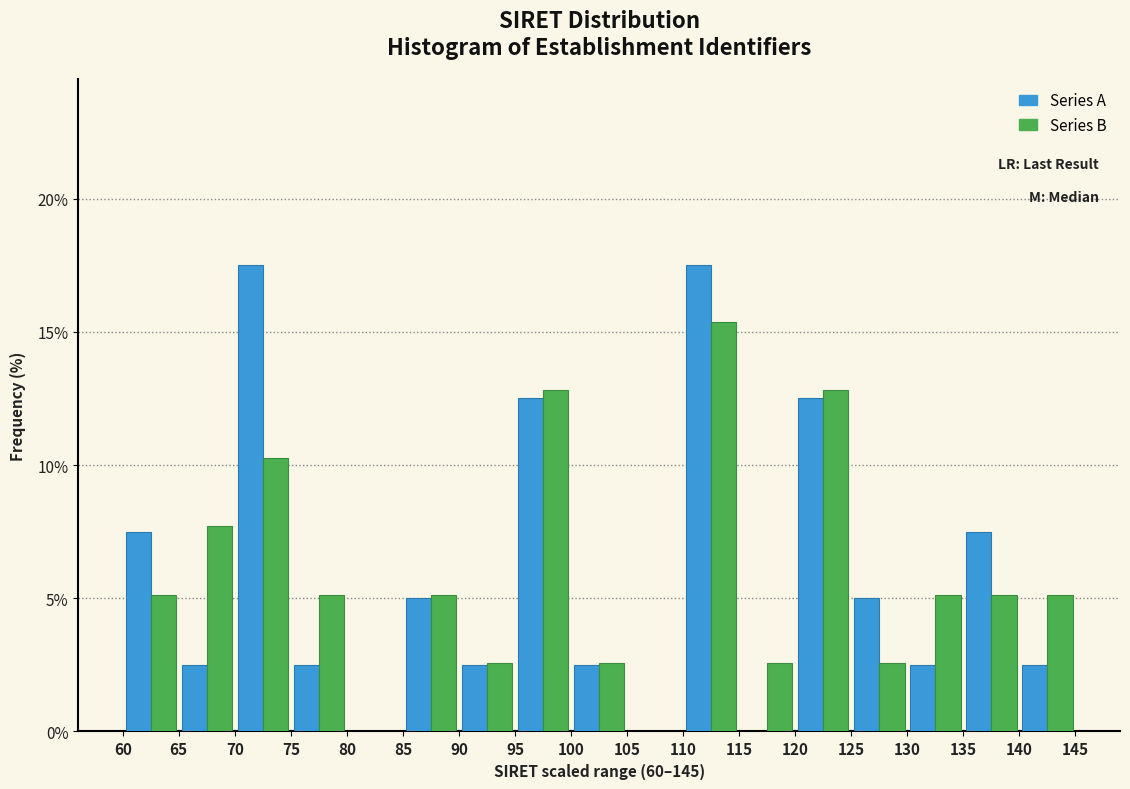

What is the height of the Series B bar covering 90 to 95 on the x-axis? The values are not printed on the chart, so give them approximately, as read against the axis.

2.5